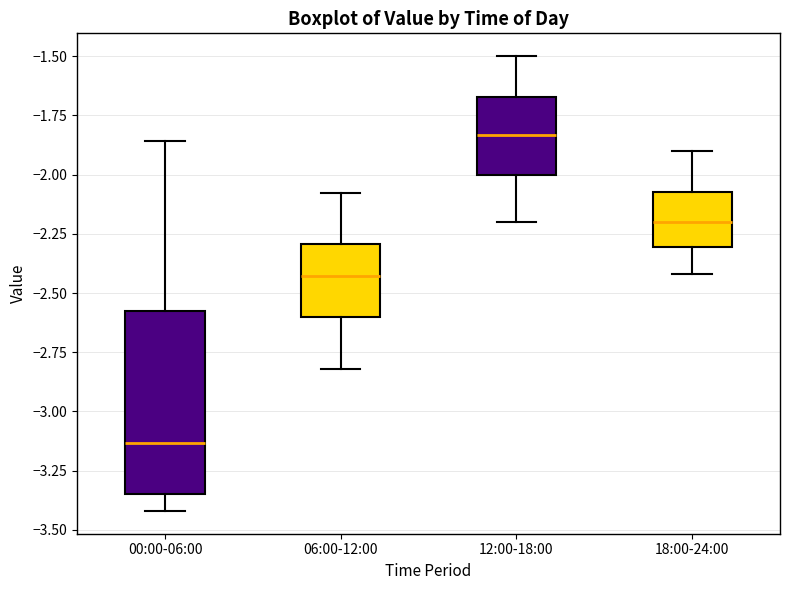

Which box is the tallest, from its lower edge to its upper edge?

00:00-06:00